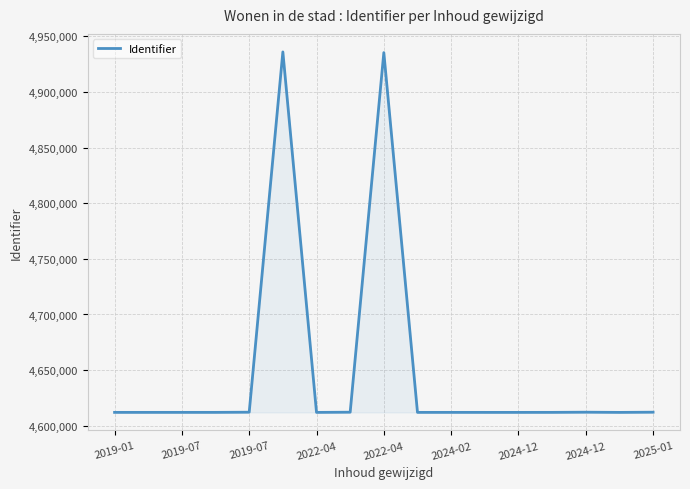

What is the difference between the maximum and minimum values?

323988